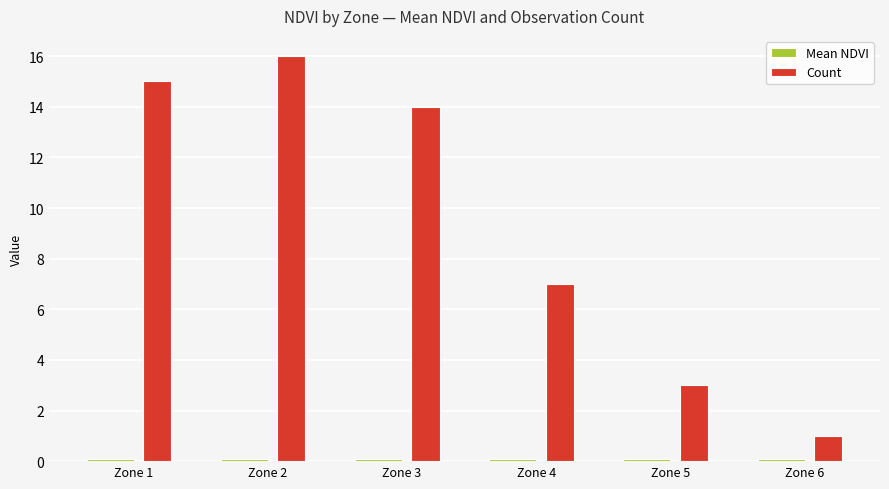

Which series changed the most between Zone 3 and Zone 6?

Count